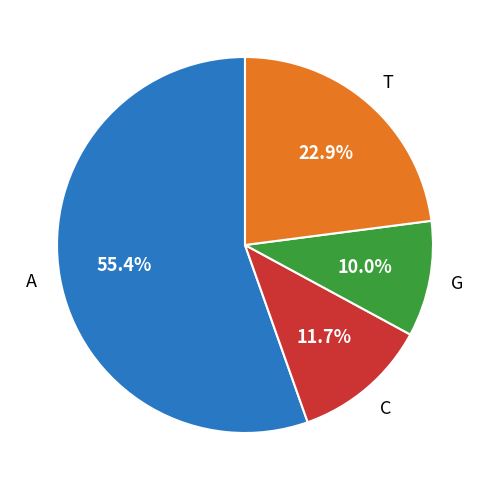

Is there a majority slice in this chart?

Yes